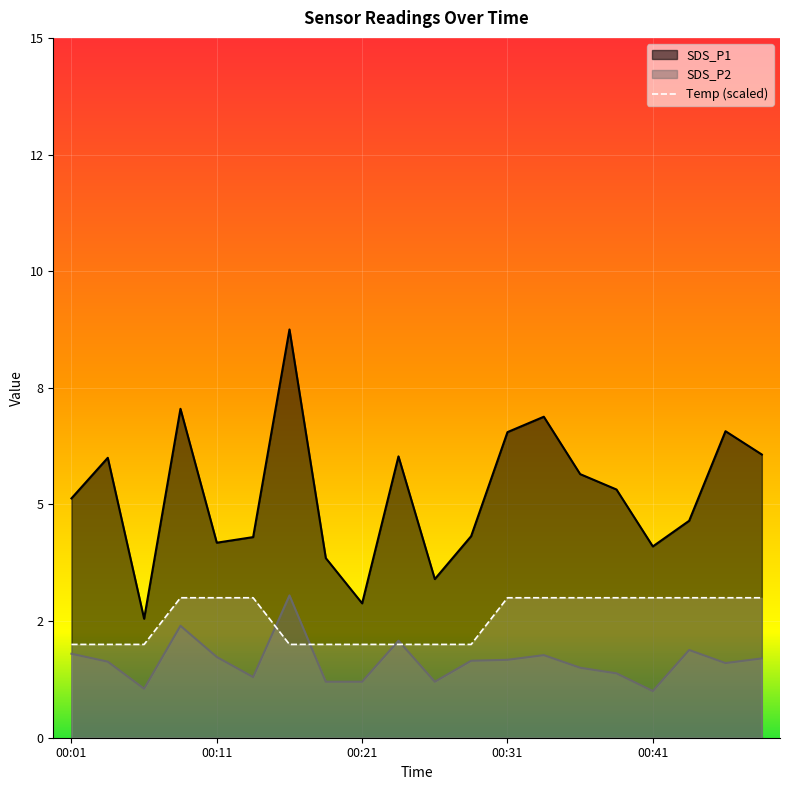

What is the difference between the maximum and minimum values in the Temp series?

1.0